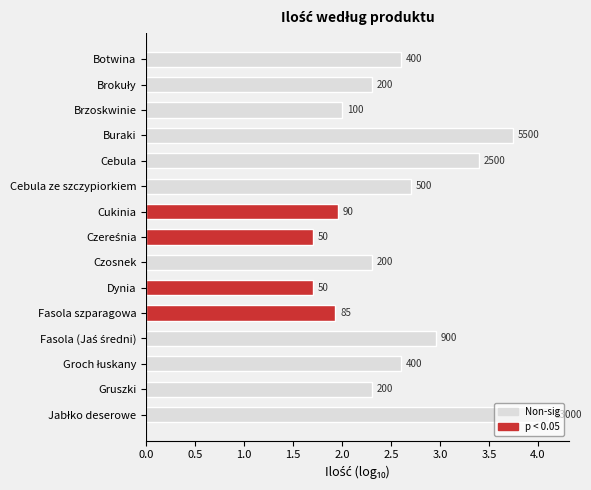

How many bars are there in total?

15